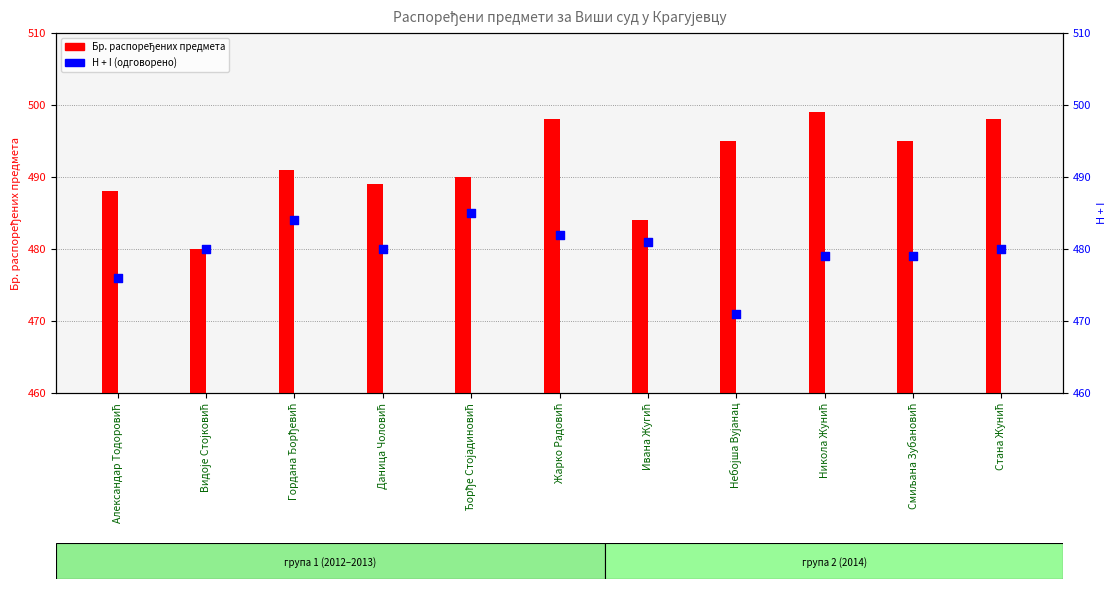

Which series has the largest total across all categories?

Бр. распоређених предмета